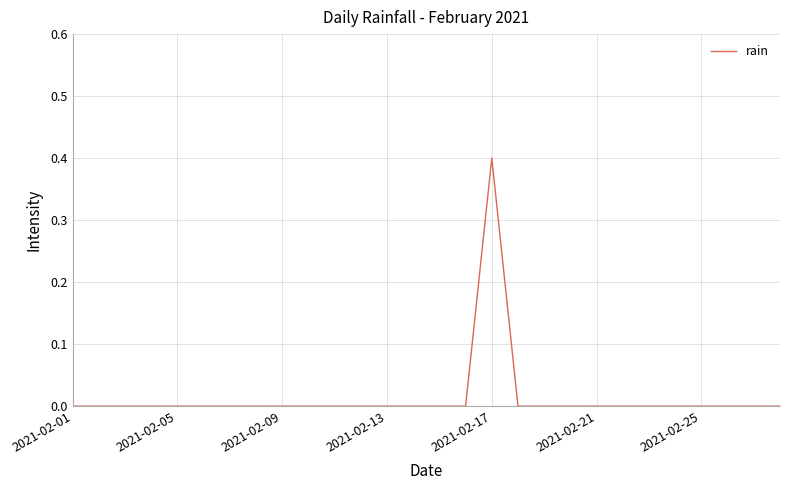

What is the maximum value shown in the chart?

0.4